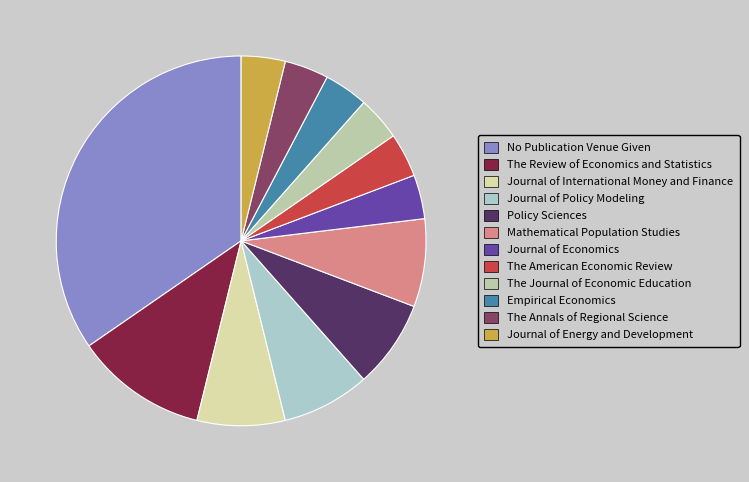

Is it true that Journal of Economics is 4% of the pie?

True